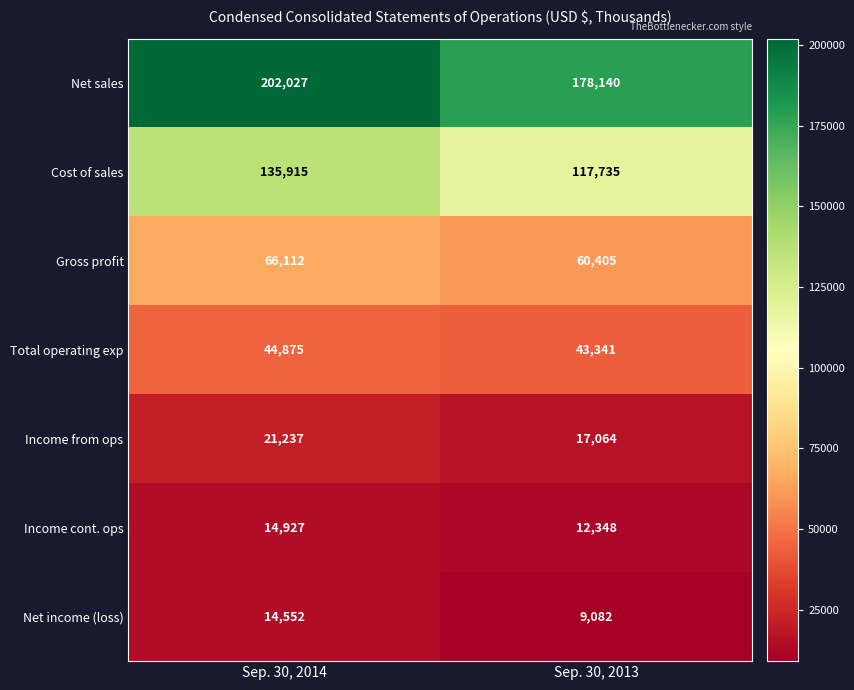

What is the minimum value shown in the chart?

9082